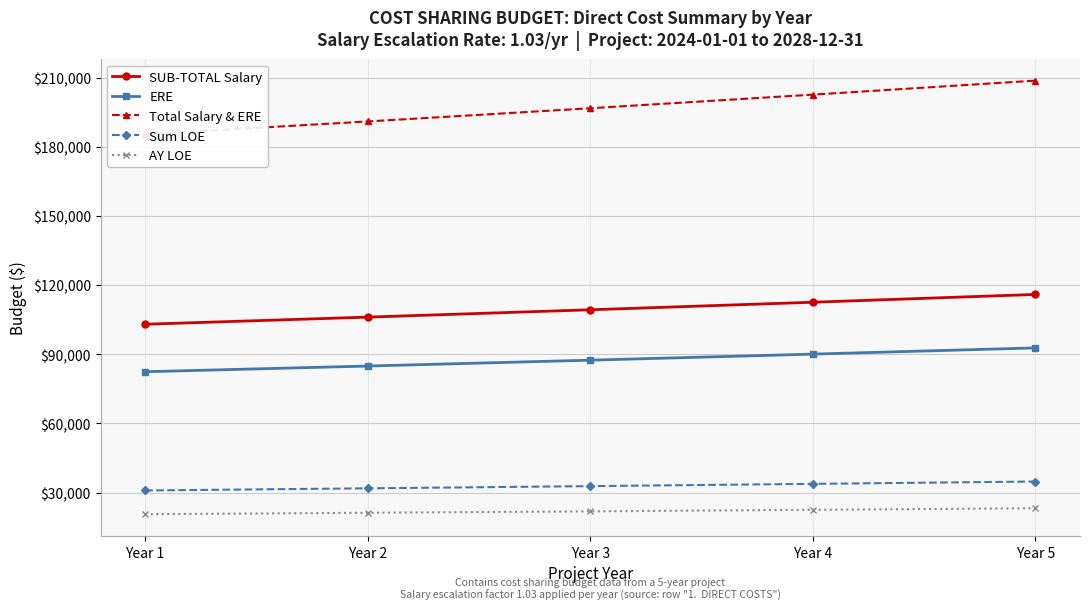

At which category is the sum across all series the highest?

Year 5